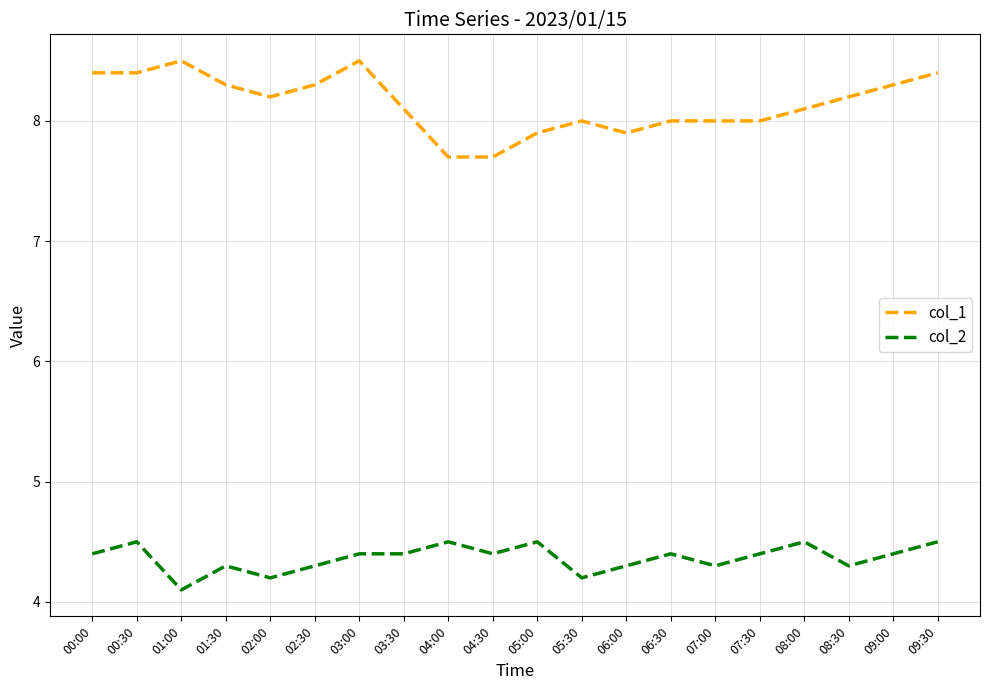

The col_2 series shows 4.4 at 07:30. True or false?

True